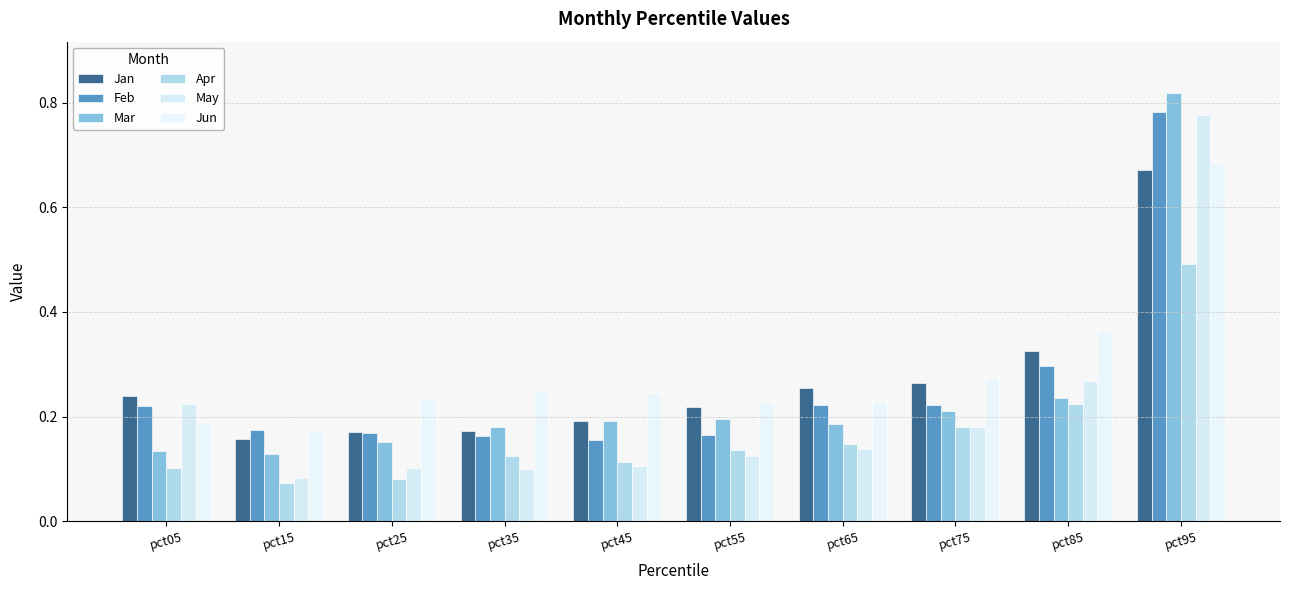

How many categories are shown in the chart?

10